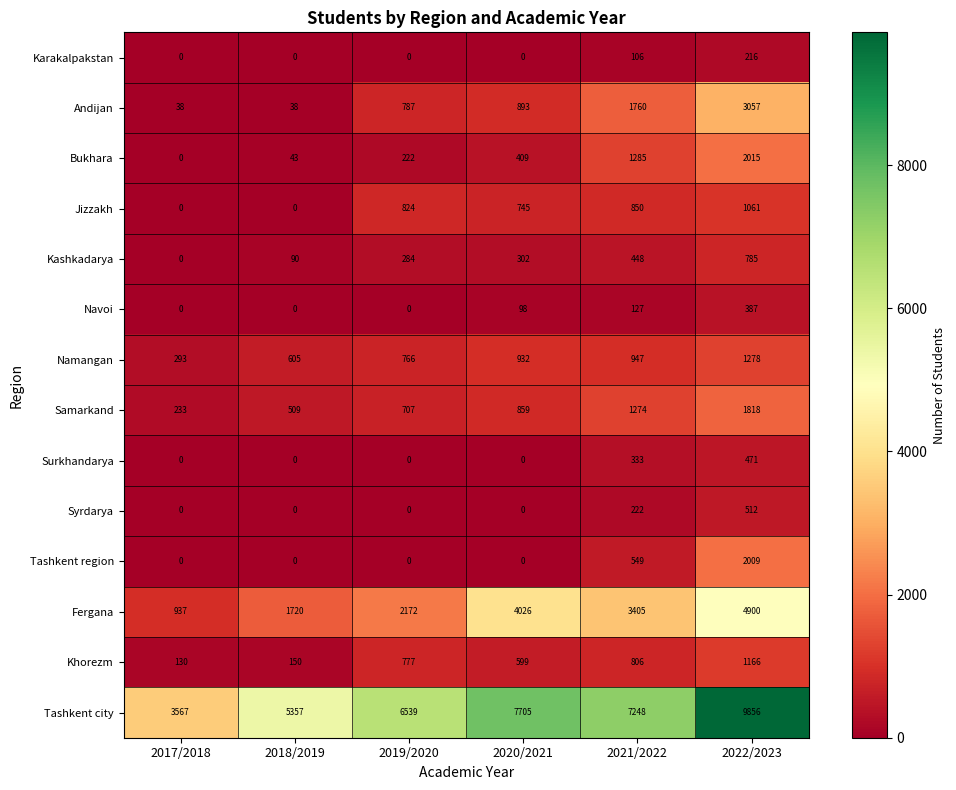

What is the total value across all series at 2017/2018?

5198